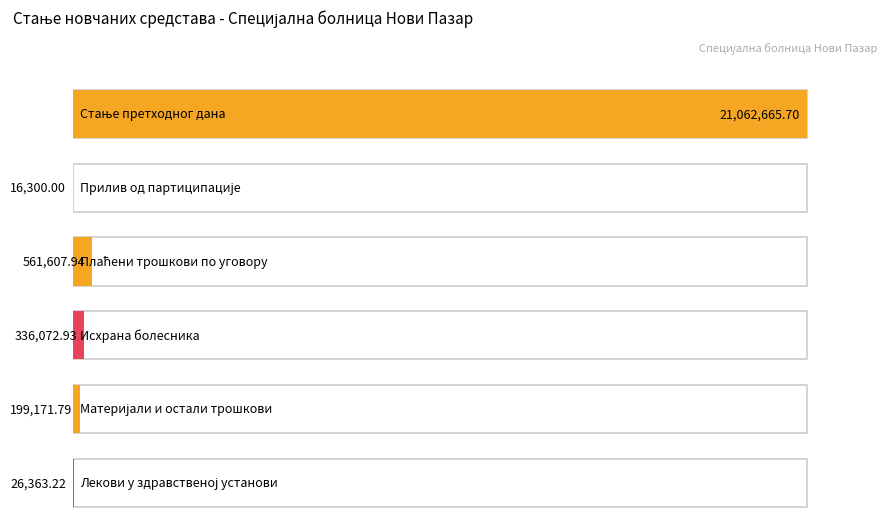

Approximately how many times larger is the value at МАТЕРИЈАЛИ И ОСТАЛИ ТРОШКОВИ compared to ЛЕКОВИ У ЗДРАВСТВЕНОЈ УСТАНОВИ?

7.6